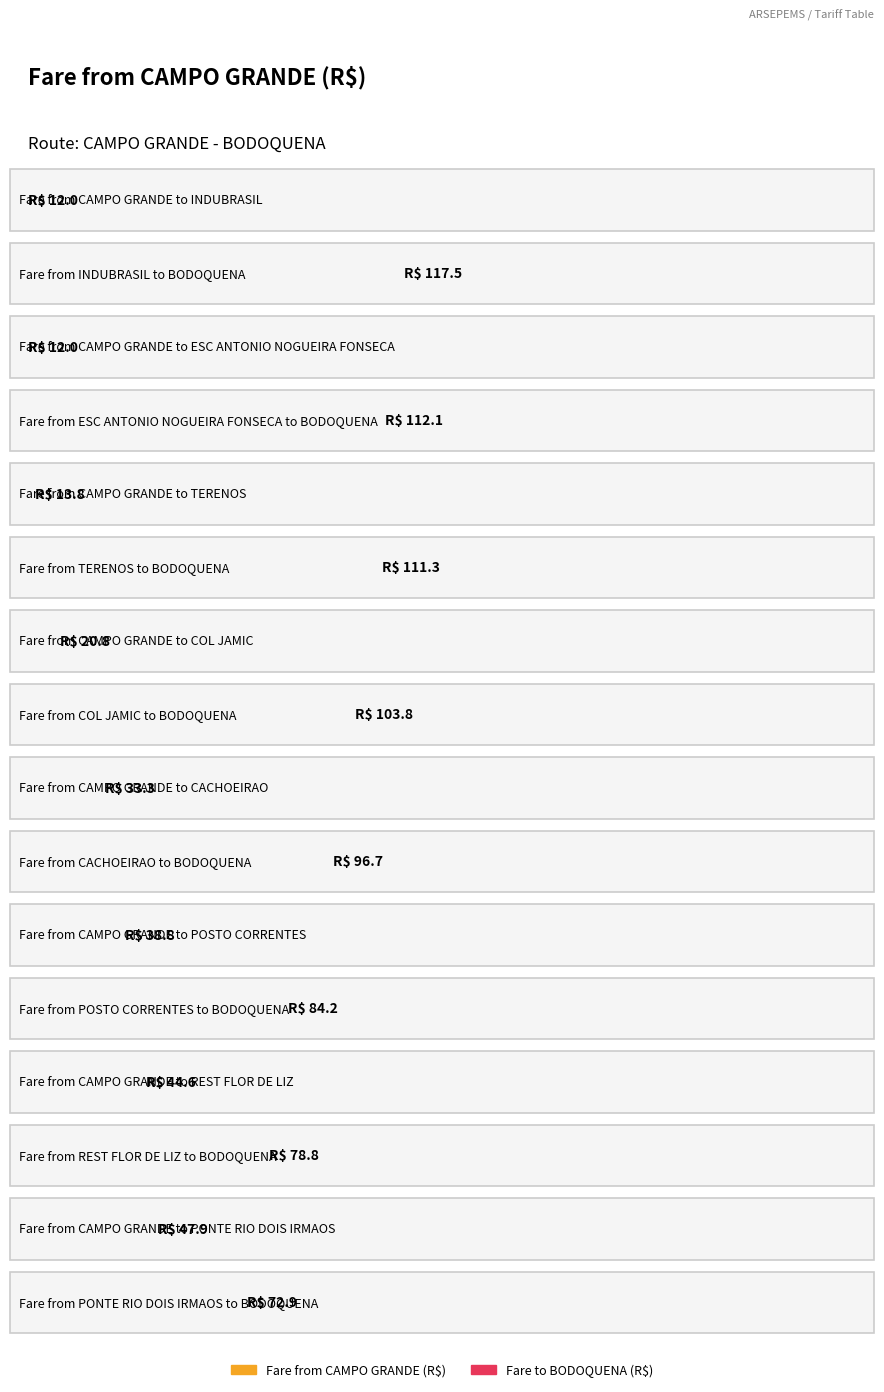

At which label does Fare to BODOQUENA first exceed 69?

INDUBRASIL